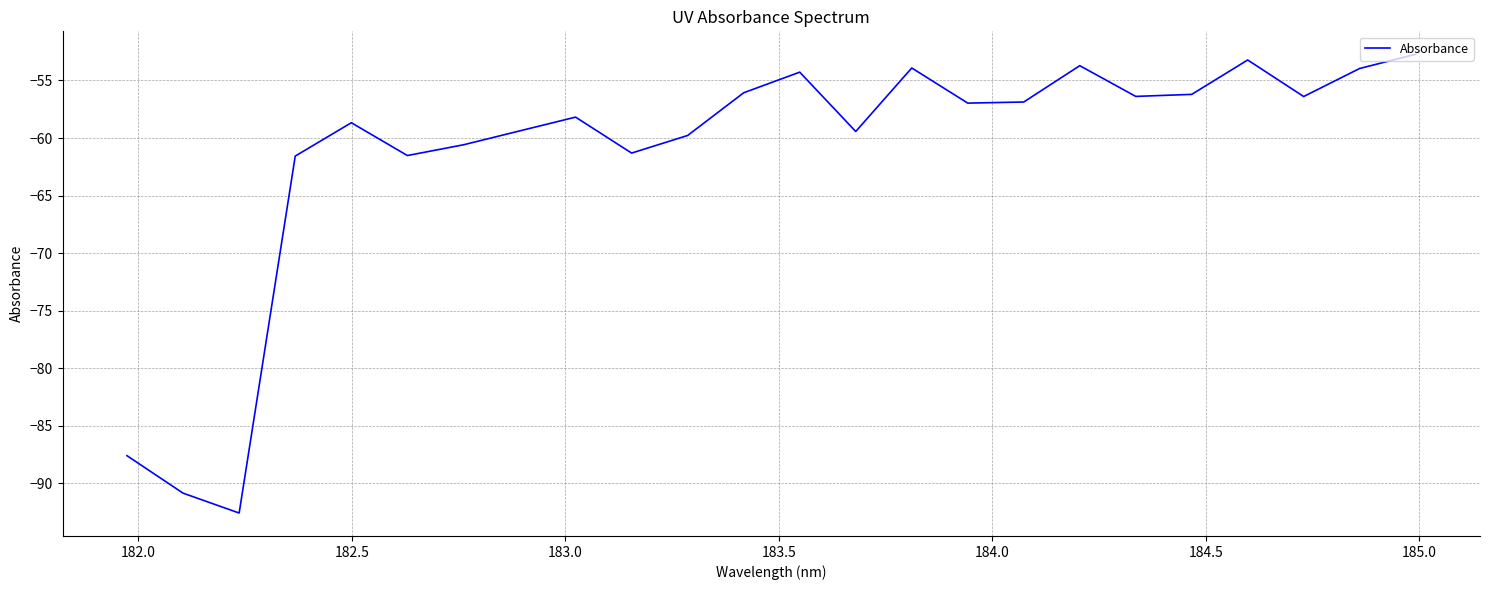

What is the greatest value displayed?

-52.7